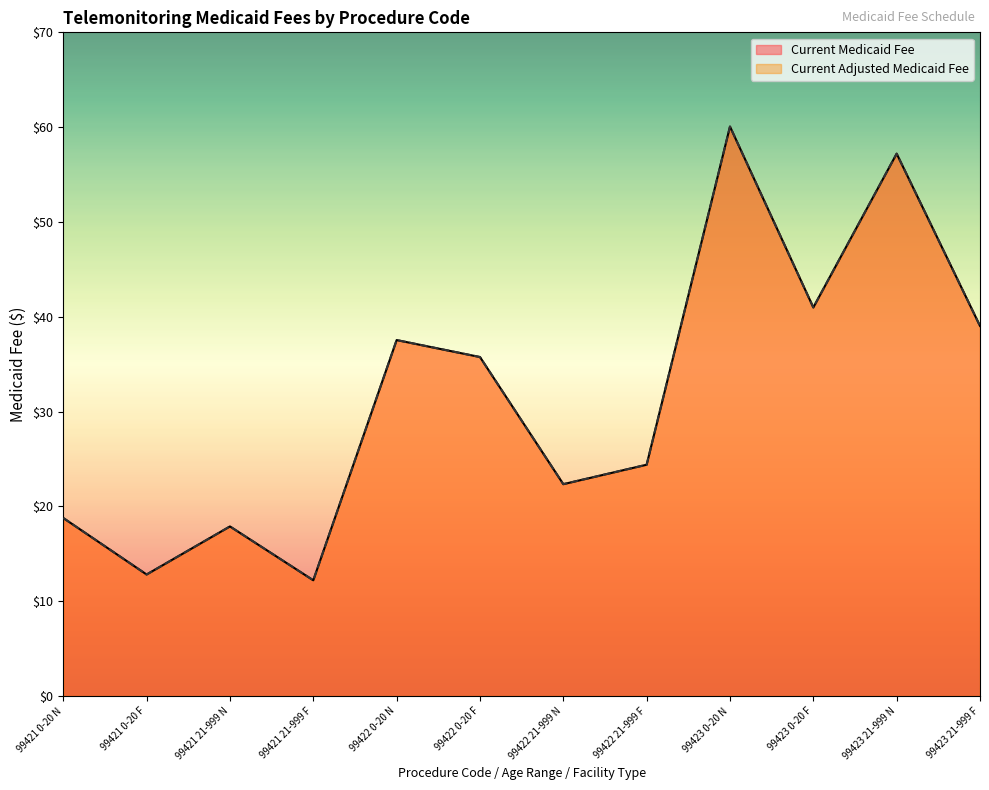

True or false: Current Adjusted Medicaid Fee has more than 1 interior local peaks.

True